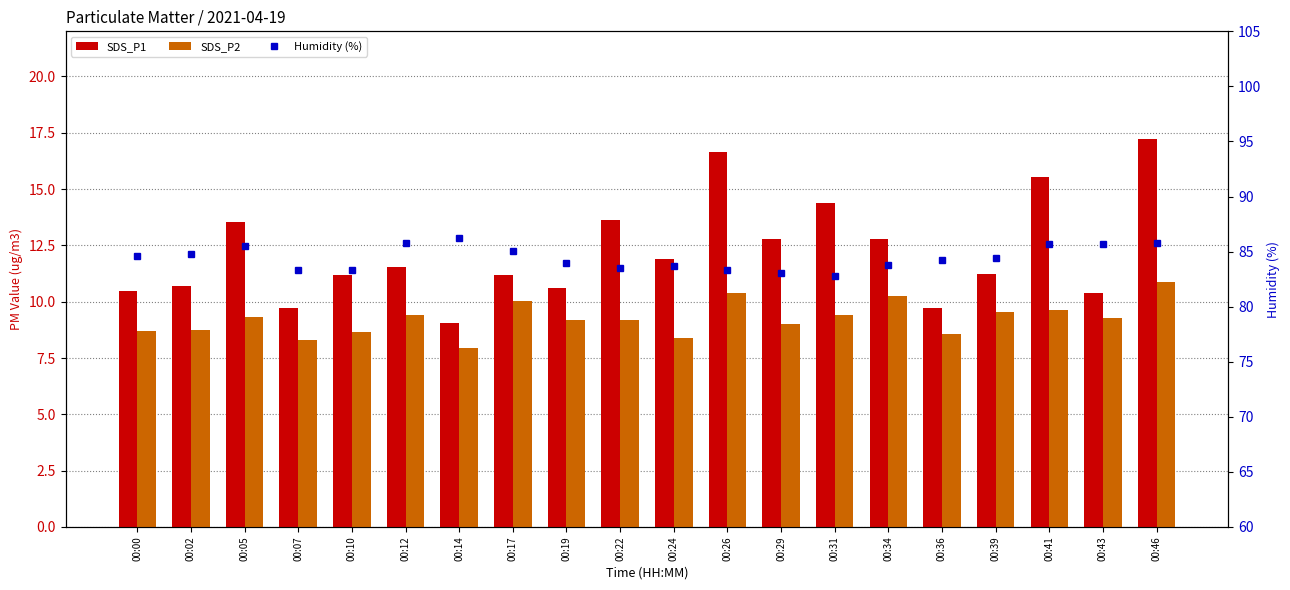

Does the chart contain any negative values?

No